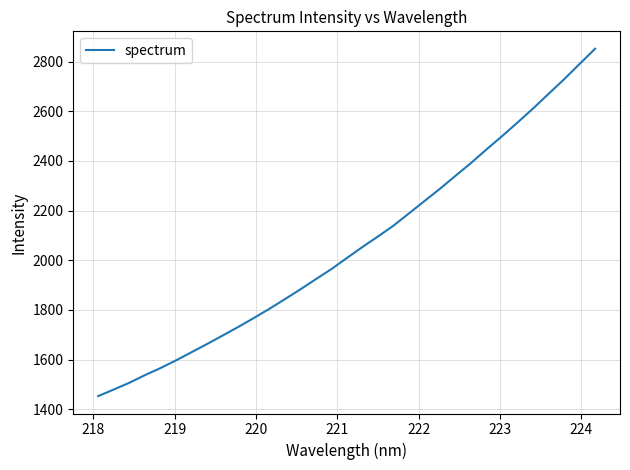

What is the smallest value displayed?

1452.7